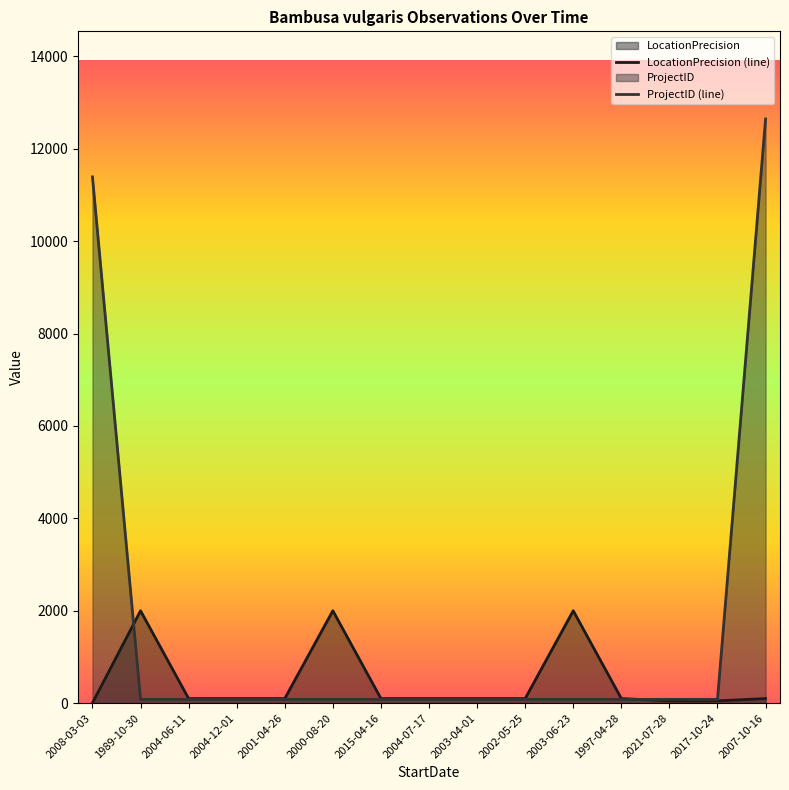

What position from the left is 2015-04-16?

7